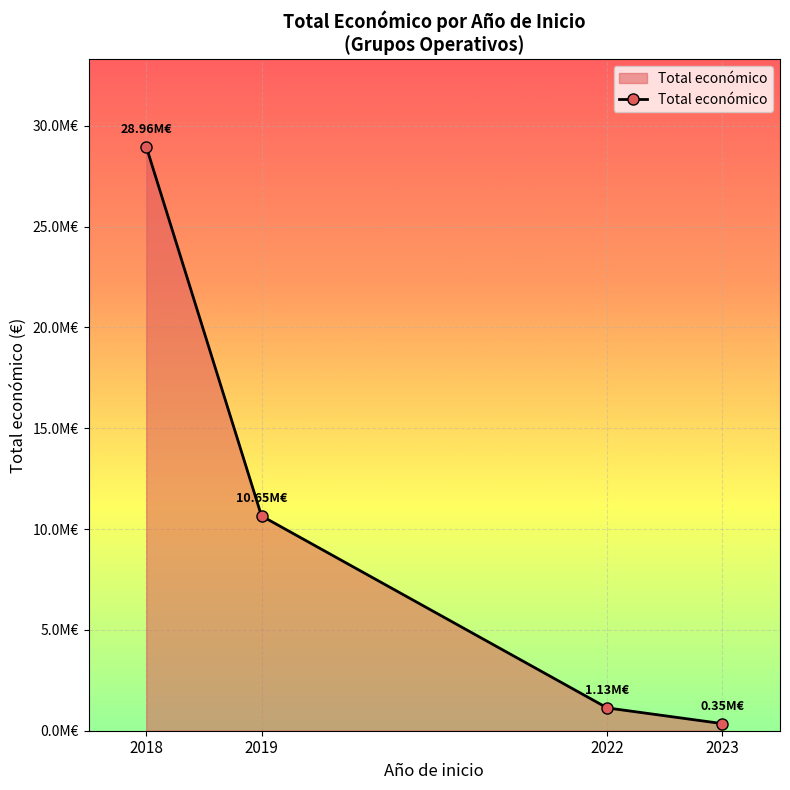

What is the difference between the maximum and minimum values?

28612101